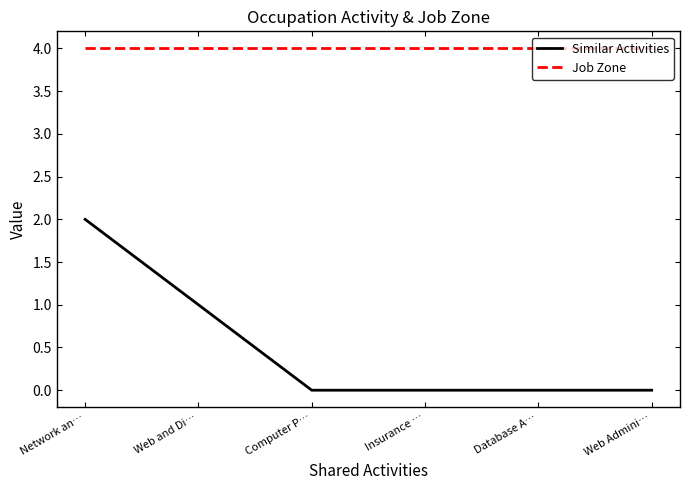

Which series has the largest total across all categories?

Job Zone